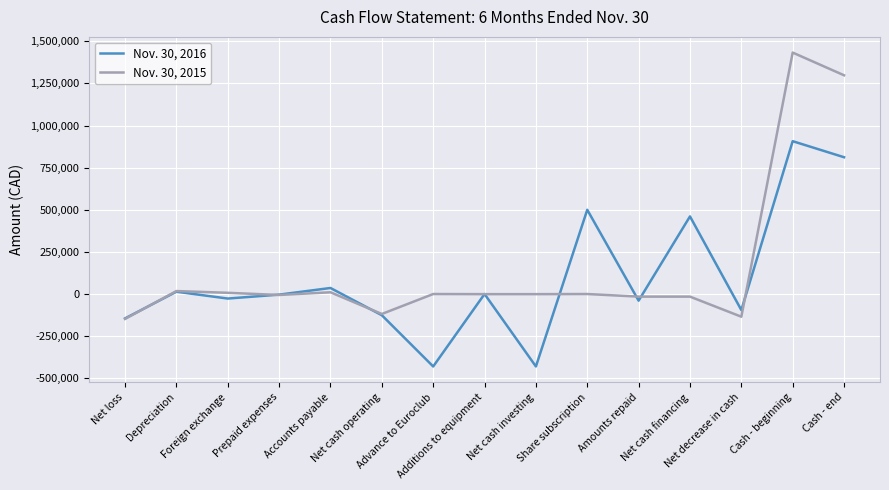

What are all the series names shown in the legend?

Nov. 30, 2016, Nov. 30, 2015